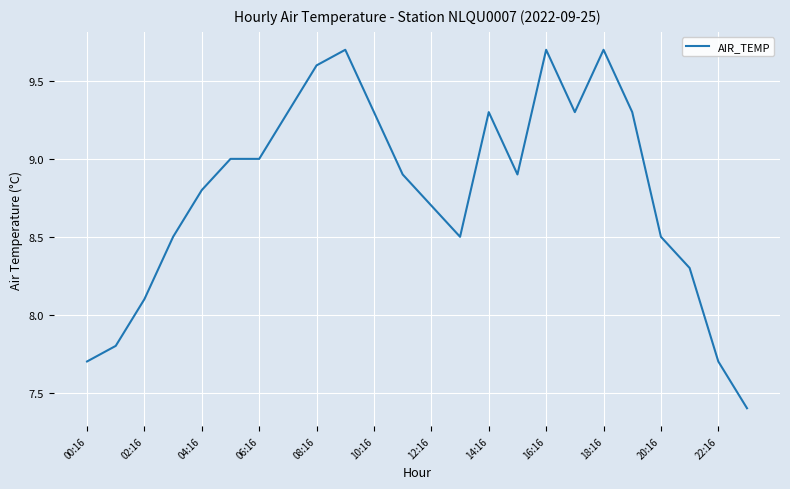

What is the smallest value displayed?

7.4